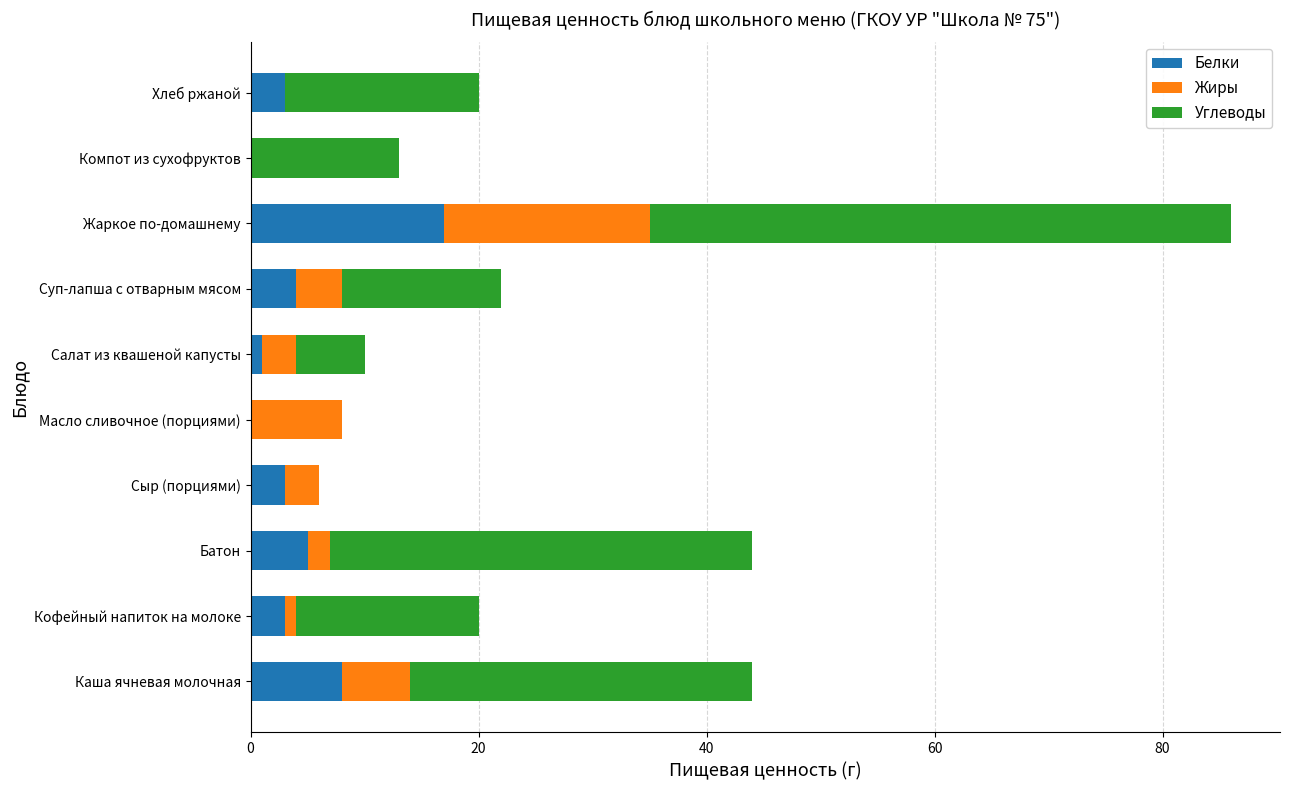

At which label does Белки reach its peak?

Жаркое по-домашнему